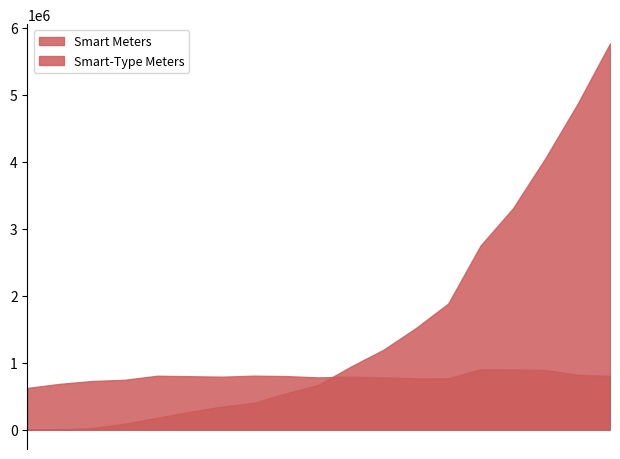

Which series has the largest total across all categories?

Smart Meters